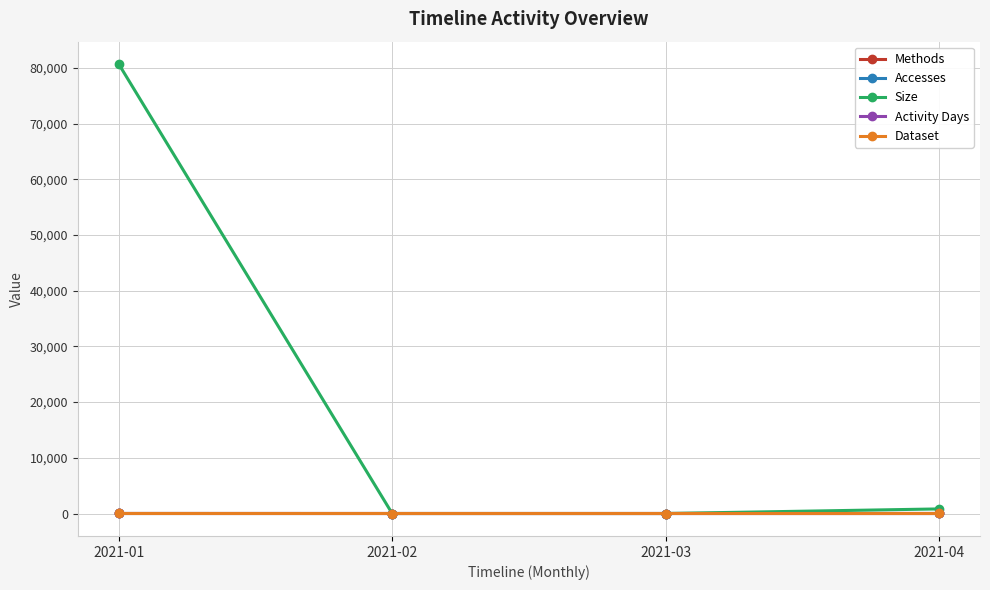

Read the Activity Days value at 2021-04.

1